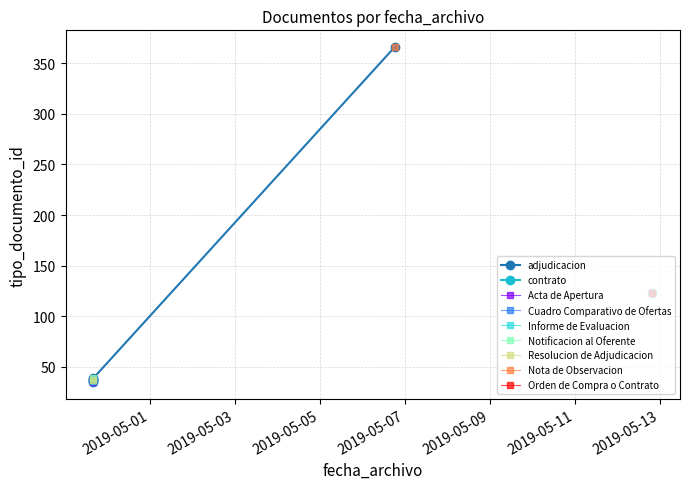

Is it true that the value at 2019-05-01 is 62?

False